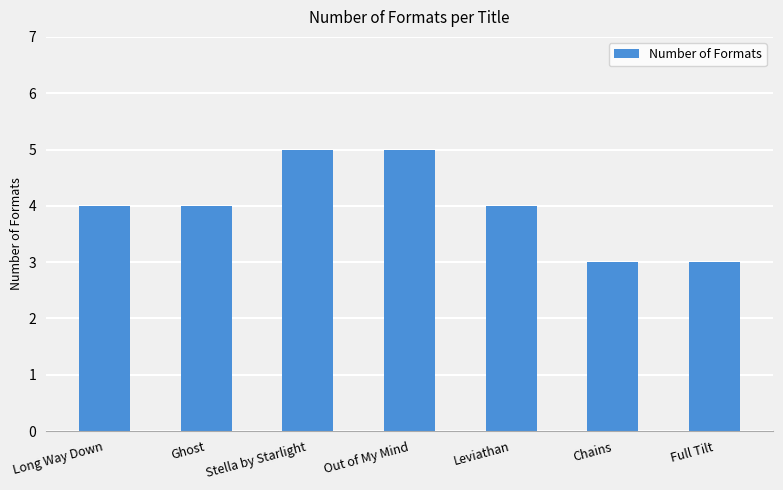

What is the sum of the values at Full Tilt and Leviathan?

7